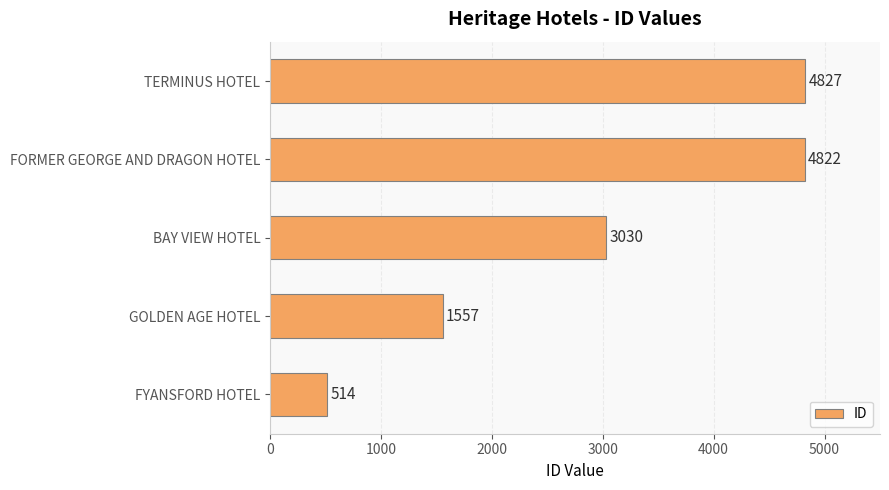

List the labels in order of value, smallest first.

FYANSFORD HOTEL, GOLDEN AGE HOTEL, BAY VIEW HOTEL, FORMER GEORGE AND DRAGON HOTEL, TERMINUS HOTEL